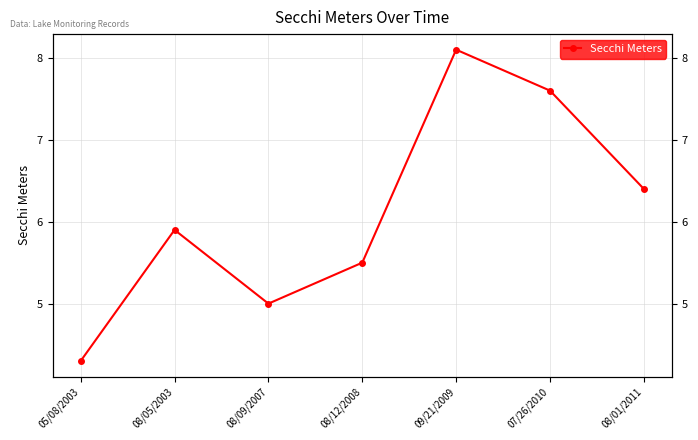

Reading right to left, extract all data points from this chart.

6.4	7.6	8.1	5.5	5.0	5.9	4.3